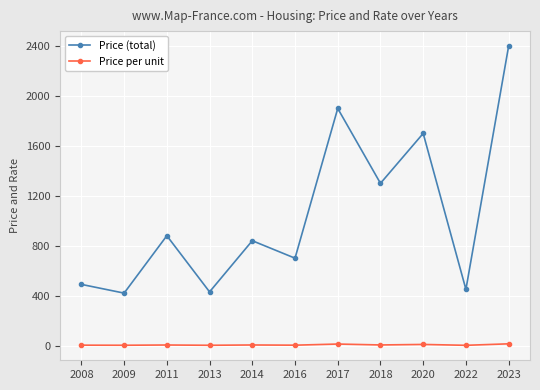

True or false: Price (total) and Price per unit cross at least once.

False